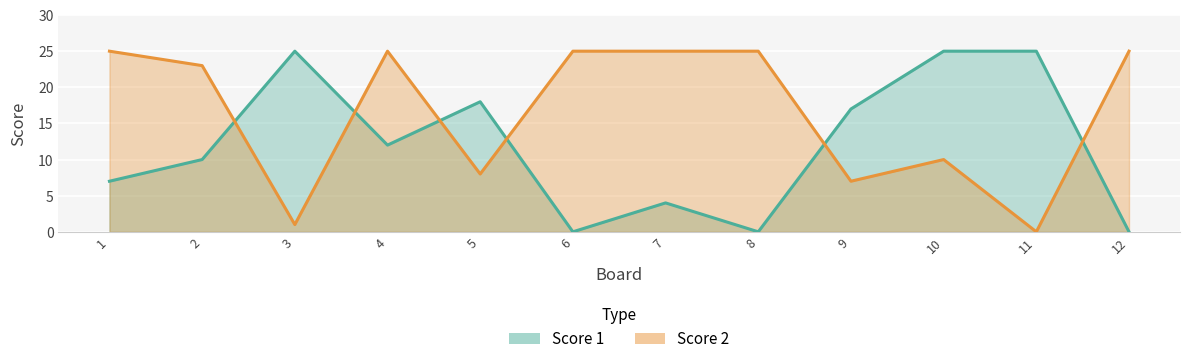

True or false: Score 2 has more than 0 points higher than both neighbors.

True